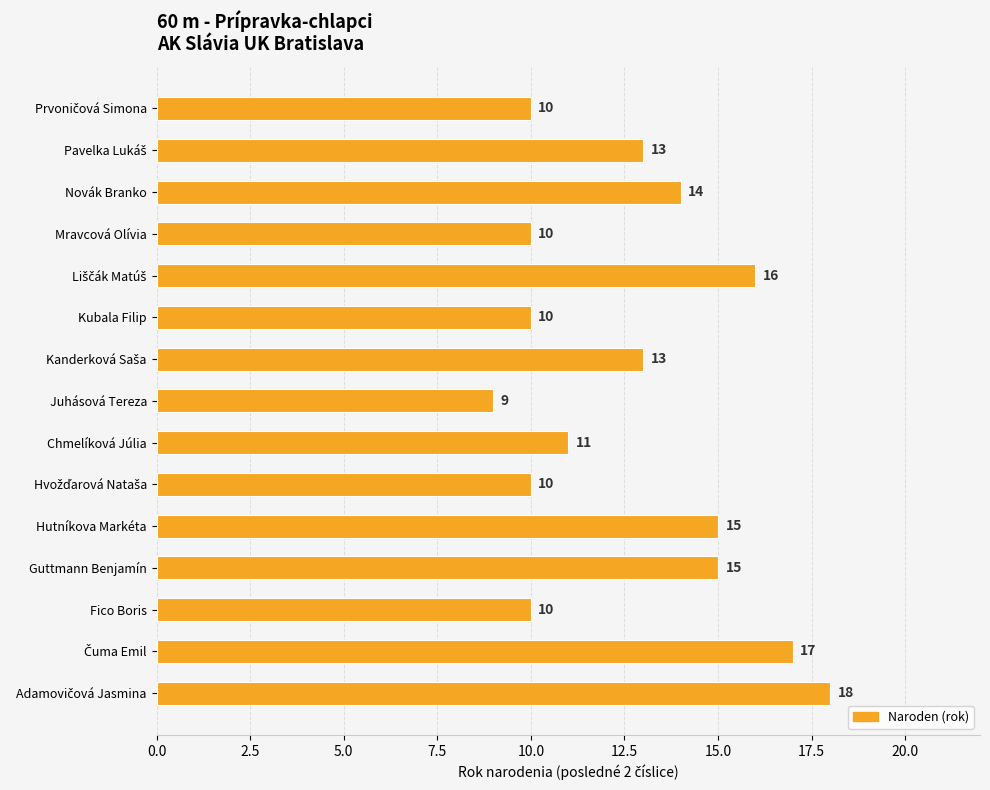

How many values are between 10 and 15?

11